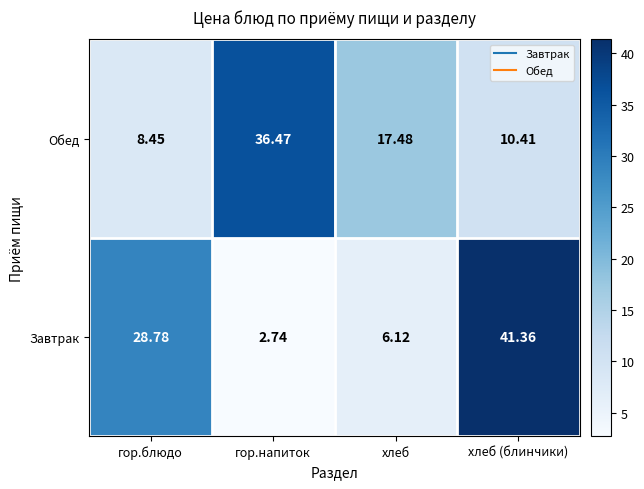

Which series has the largest total across all categories?

Завтрак